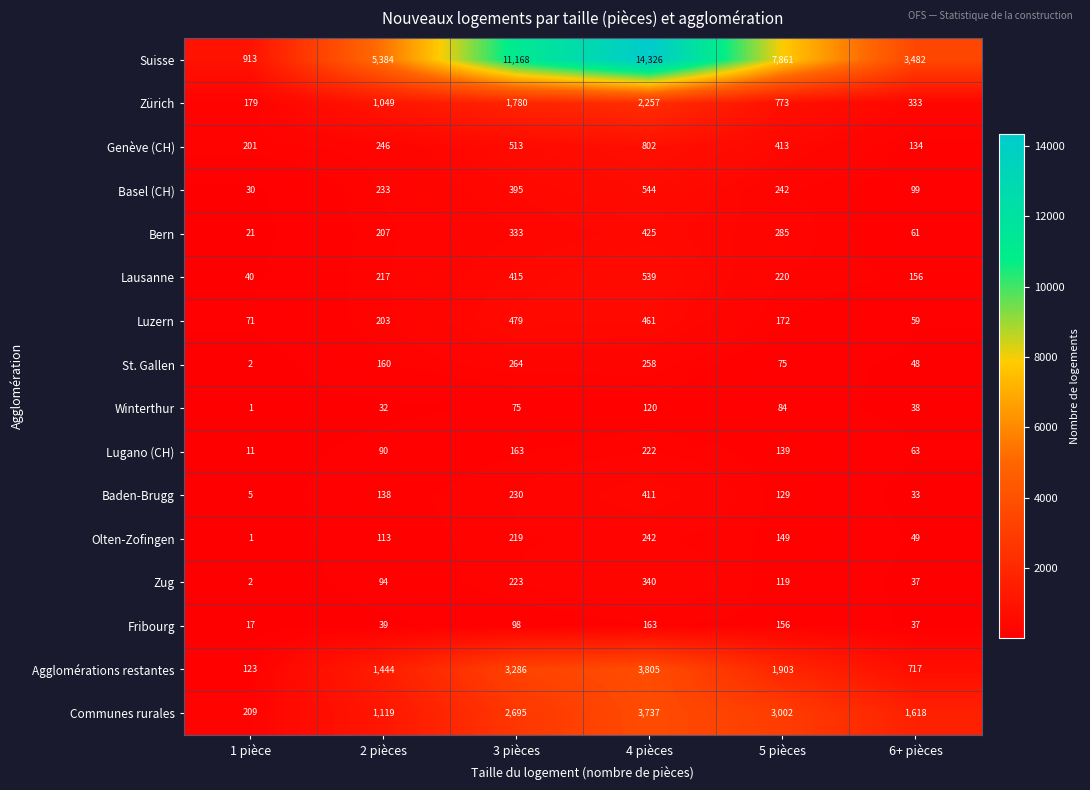

Between 4 pièces and 6+ pièces, which series saw the biggest shift?

Suisse